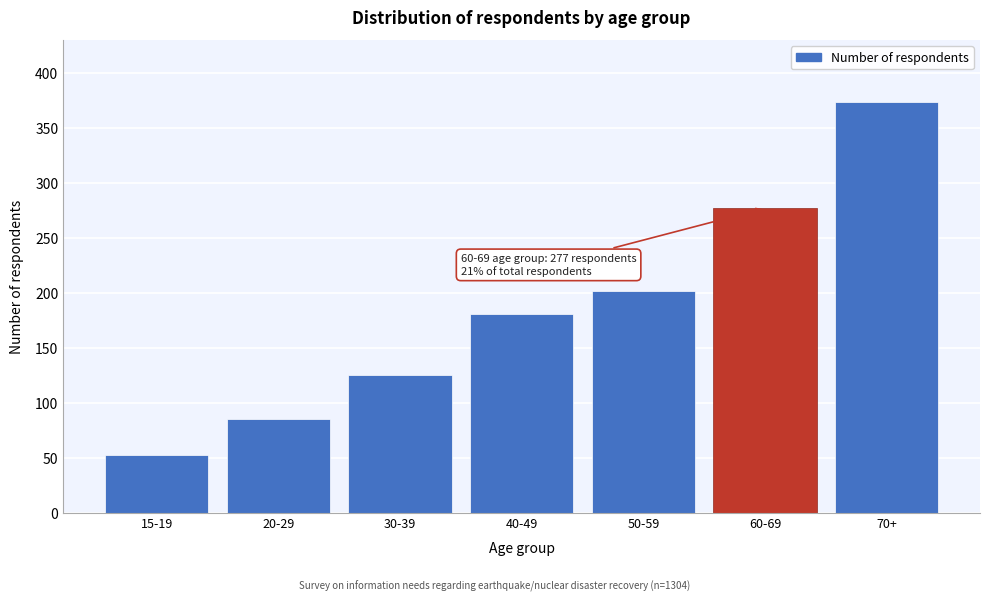

Reading left to right, list all the values displayed in this chart.

52	85	125	181	202	277	374